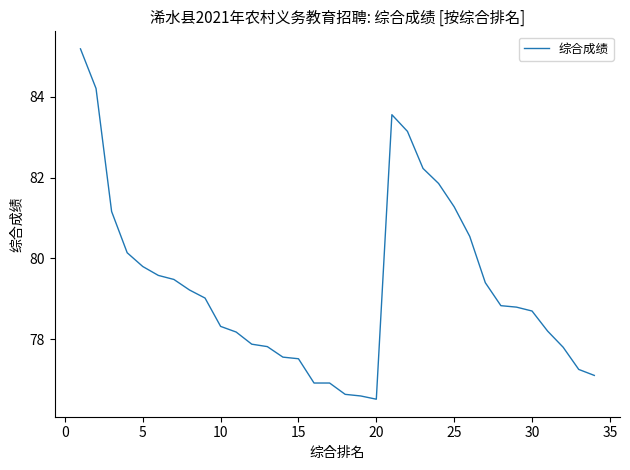

What is the greatest value displayed?

85.2